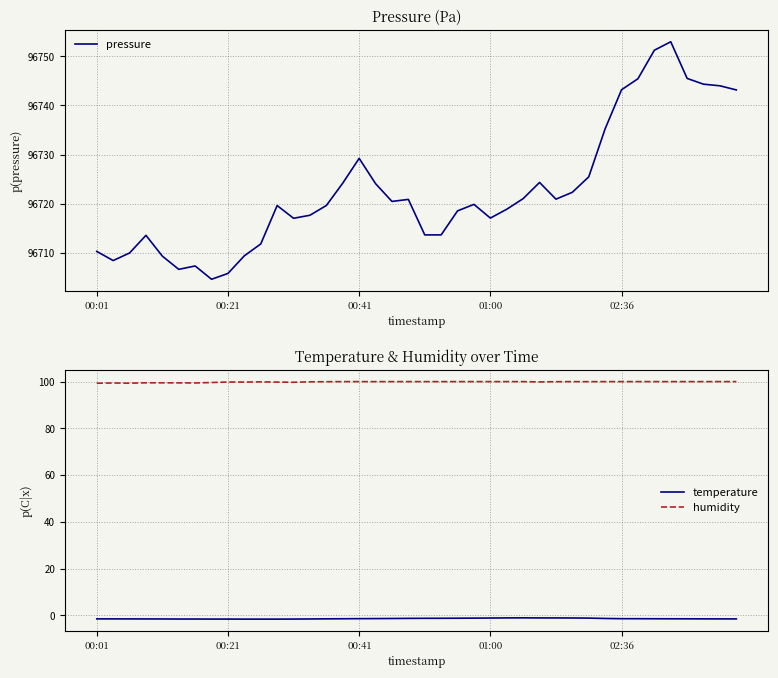

The value of humidity at 02:36 is 100.0. True or false?

True